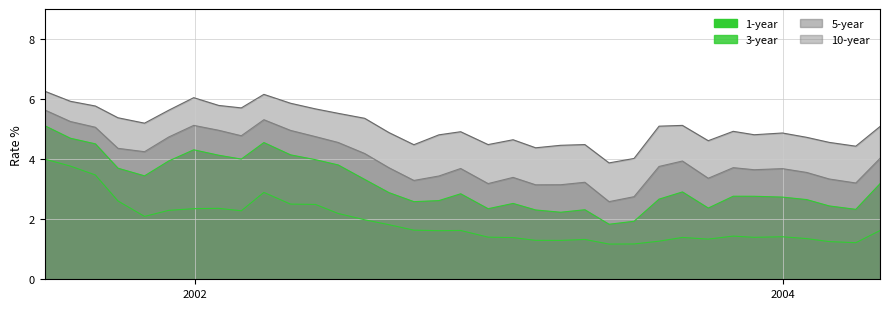

Rank the series by their maximum value, from highest to lowest.

10_year, 5_year, 3_year, 1_year